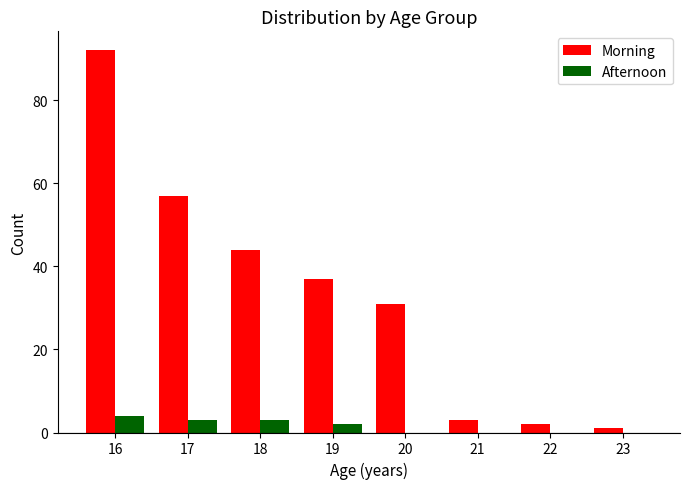

What is the maximum value shown in the chart?

92